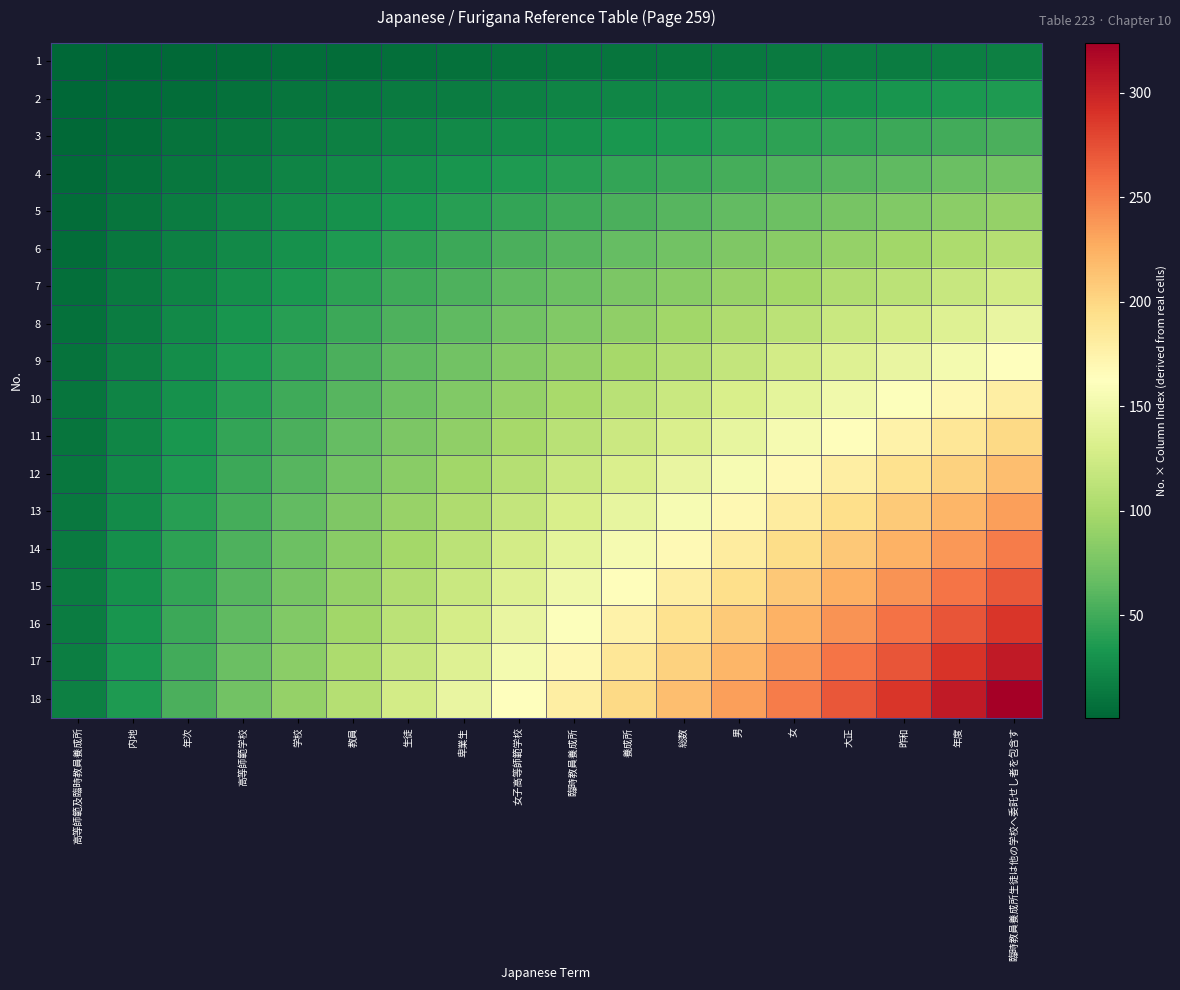

Which has a higher value, 養成所 or 大正?

大正